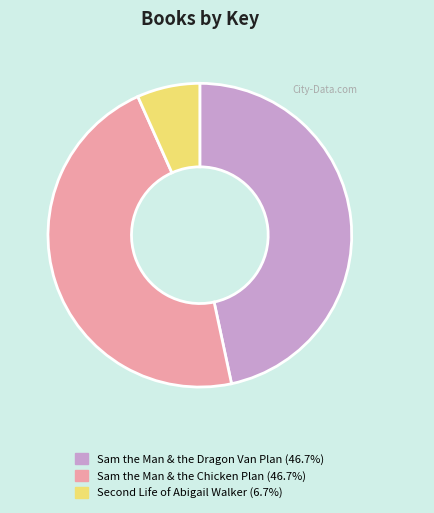

Does any single category account for the majority?

No